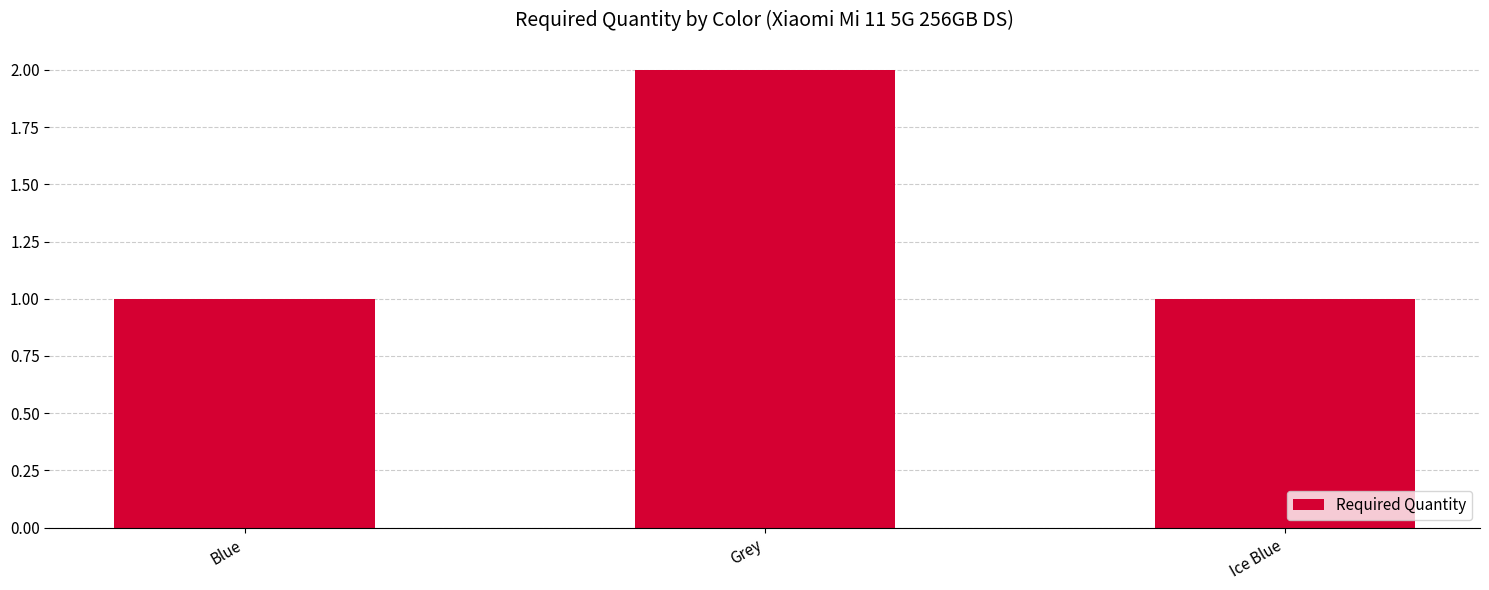

What is the sum of the values at Grey and Blue?

3